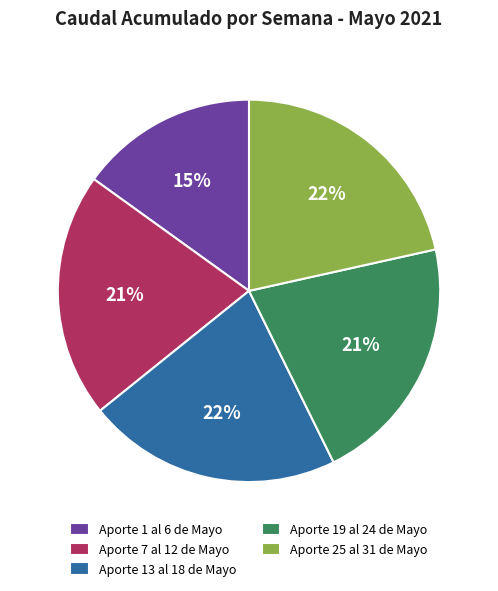

Is there a majority slice in this chart?

No